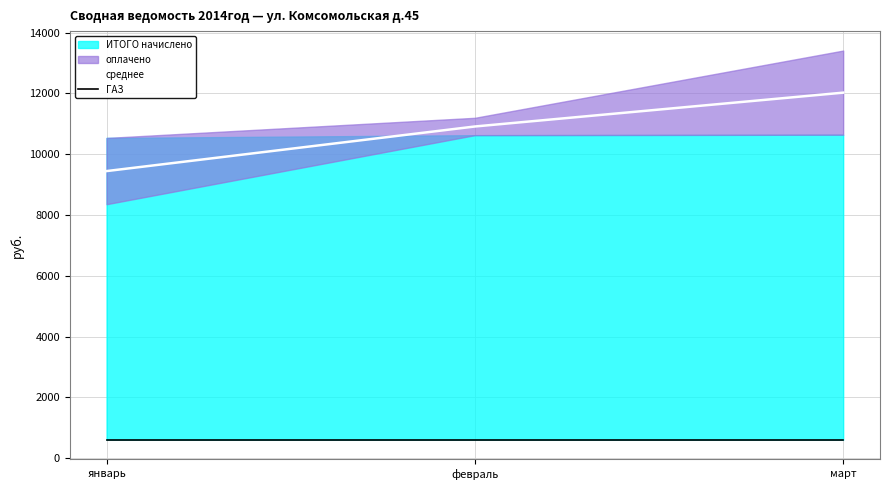

What position from the right is январь?

3